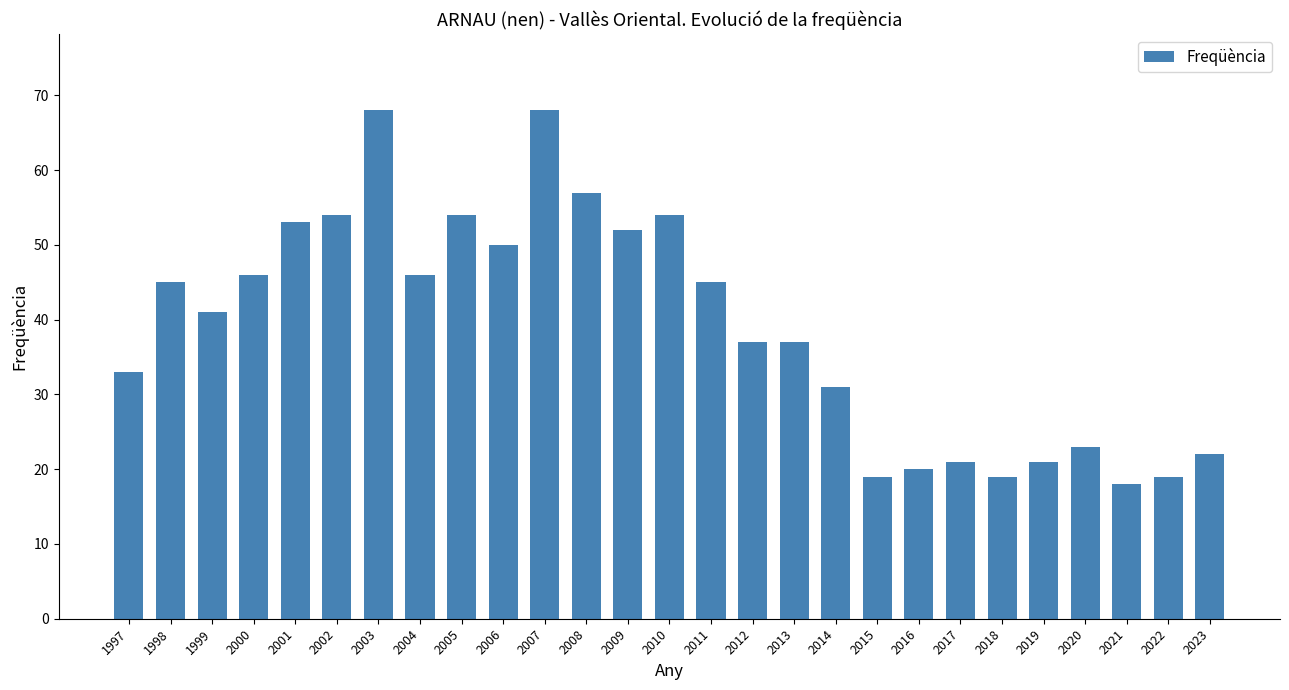

How many data points are less than 41?

13